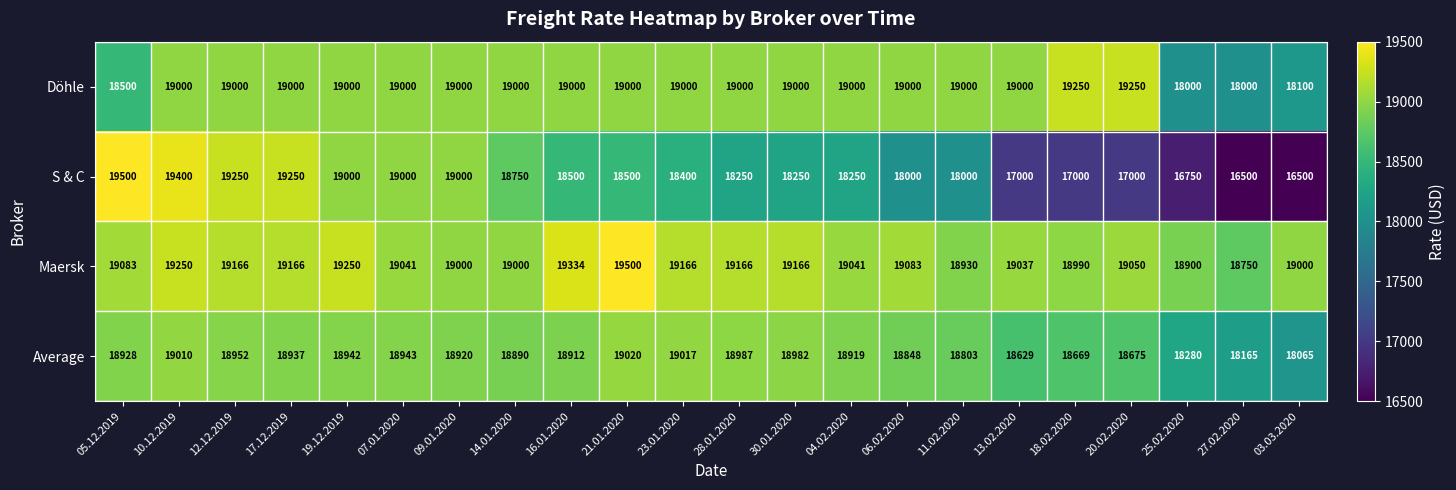

What is the smallest value displayed?

16500